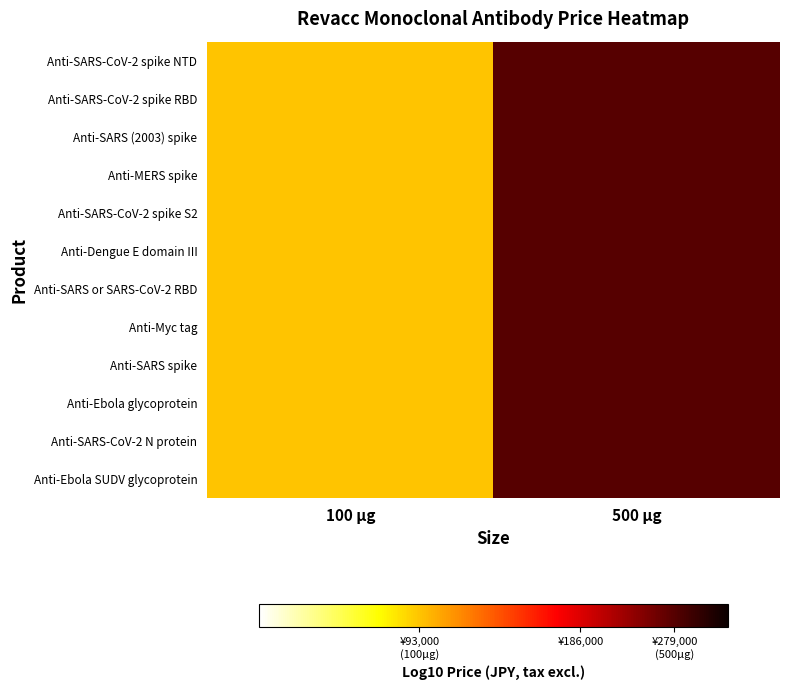

Reading left to right, list all the values displayed in this chart.

Anti-SARS-CoV-2 spike NTD: 100 μg=5.0	500 μg=5.4
Anti-SARS-CoV-2 spike RBD: 100 μg=5.0	500 μg=5.4
Anti-SARS (2003) spike: 100 μg=5.0	500 μg=5.4
Anti-MERS spike: 100 μg=5.0	500 μg=5.4
Anti-SARS-CoV-2 spike S2: 100 μg=5.0	500 μg=5.4
Anti-Dengue E domain III: 100 μg=5.0	500 μg=5.4
Anti-SARS or SARS-CoV-2 RBD: 100 μg=5.0	500 μg=5.4
Anti-Myc tag: 100 μg=5.0	500 μg=5.4
Anti-SARS spike: 100 μg=5.0	500 μg=5.4
Anti-Ebola glycoprotein: 100 μg=5.0	500 μg=5.4
Anti-SARS-CoV-2 N protein: 100 μg=5.0	500 μg=5.4
Anti-Ebola SUDV glycoprotein: 100 μg=5.0	500 μg=5.4